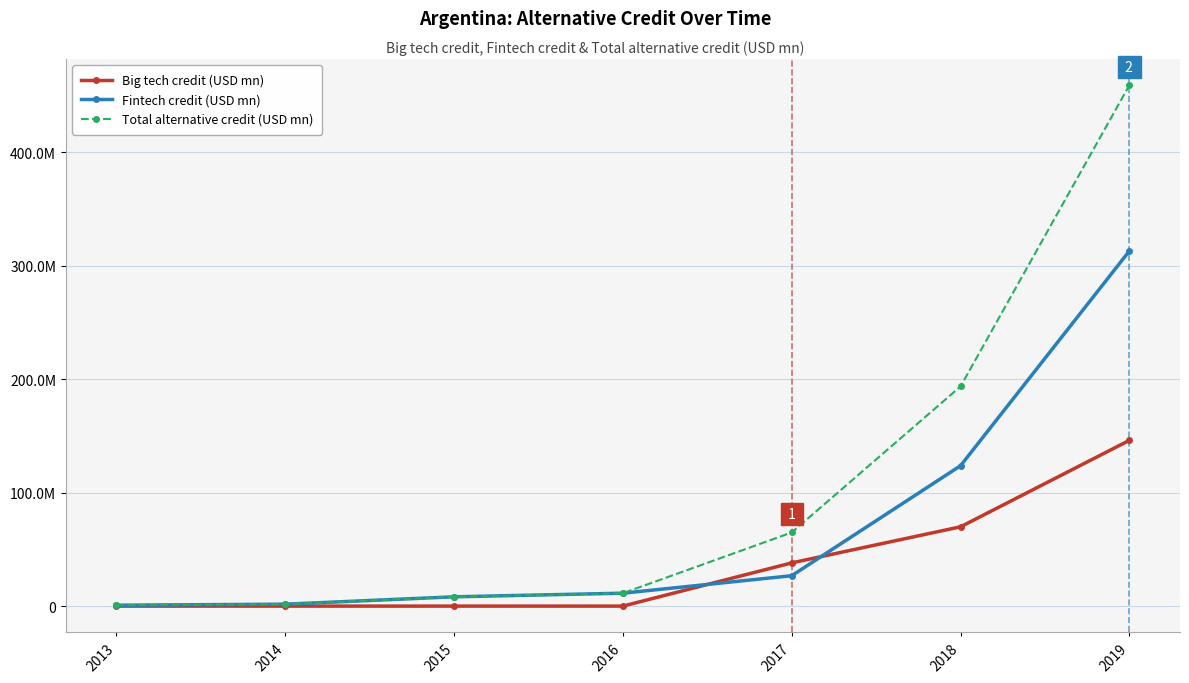

The Big tech credit (USD mn) series shows 48.6 at 2015. True or false?

False